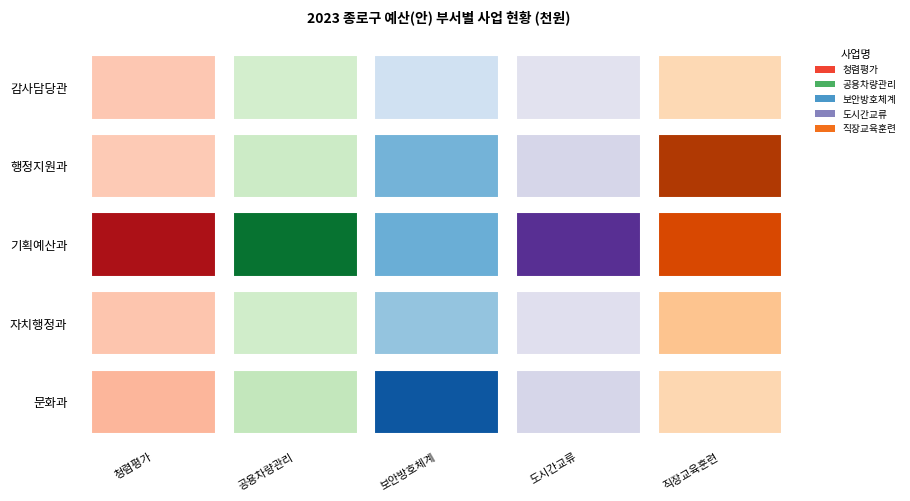

Which series has the largest total across all categories?

행정지원과